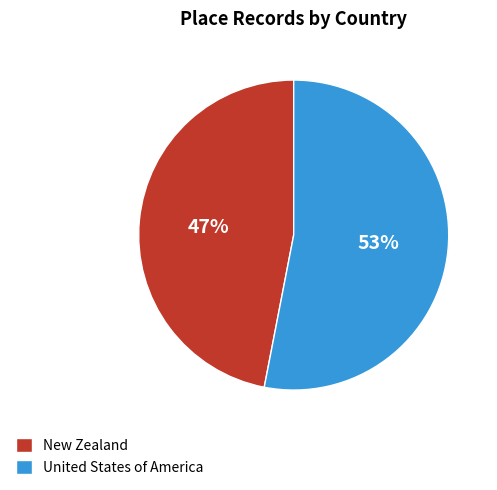

To the nearest percent, what portion does New Zealand represent?

47%